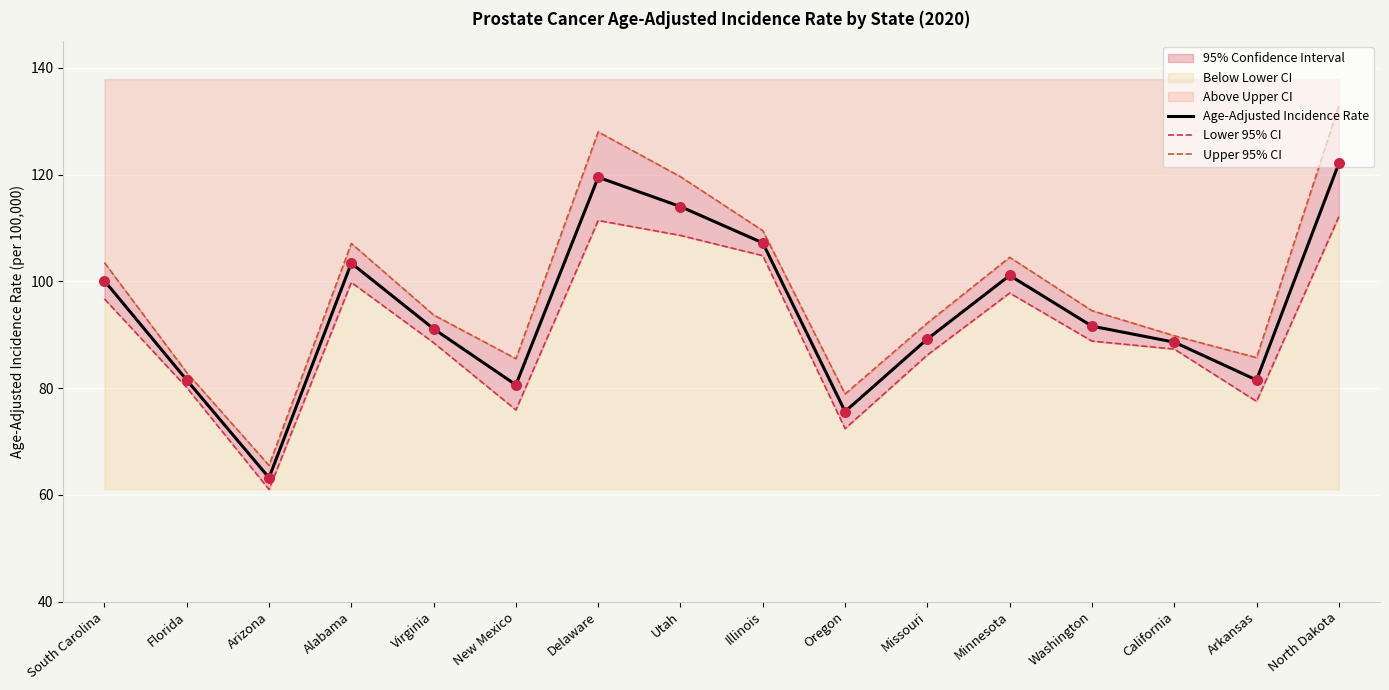

Which category has the highest value in the Age-Adjusted Incidence Rate series?

North Dakota